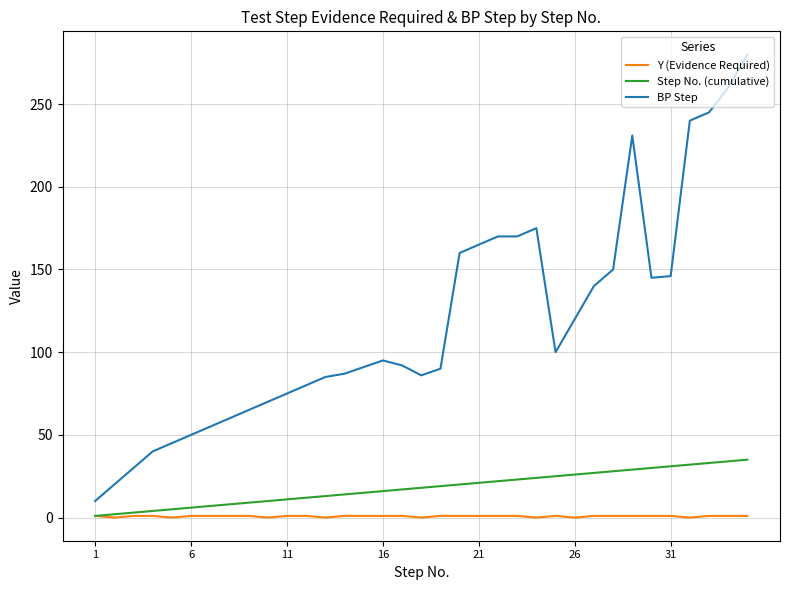

True or false: Y (Evidence Required) and BP Step cross at least once.

False